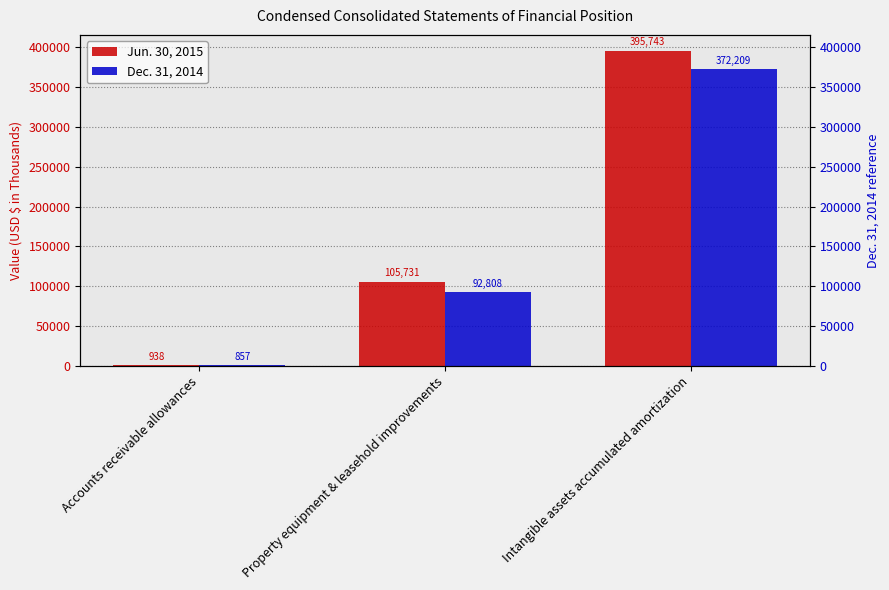

How many series are shown in this chart?

2